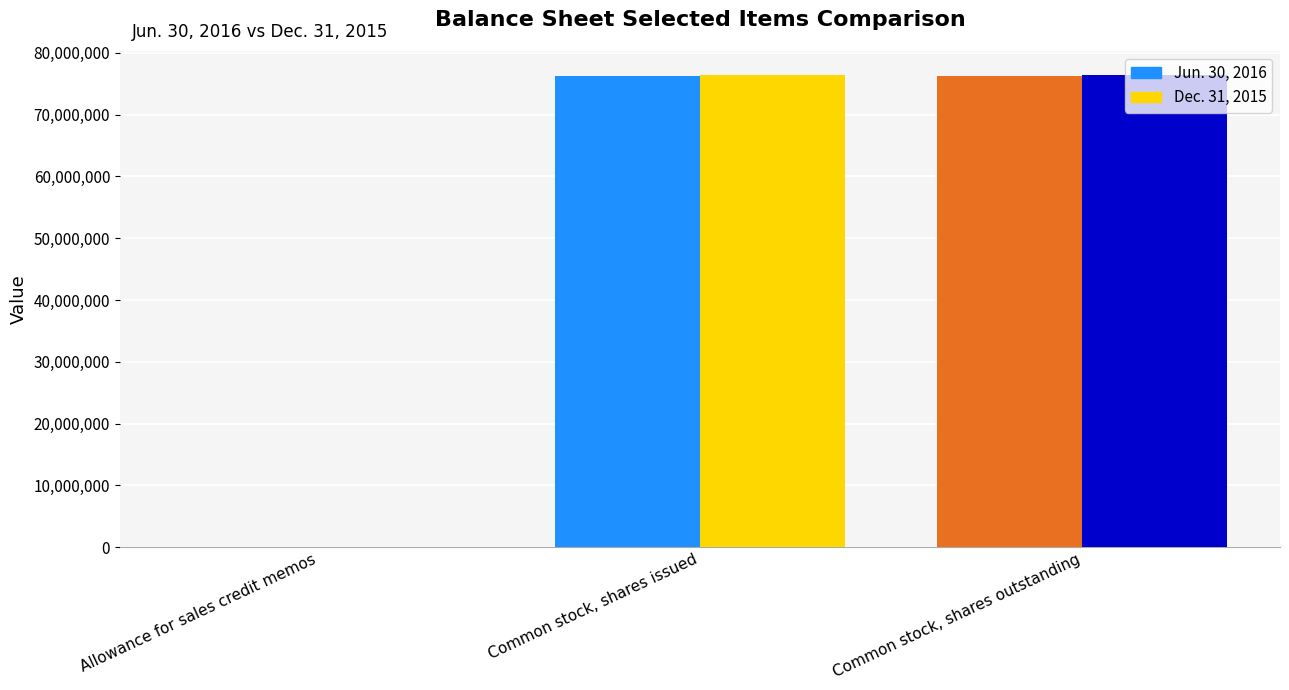

How many data points does each series have?

3